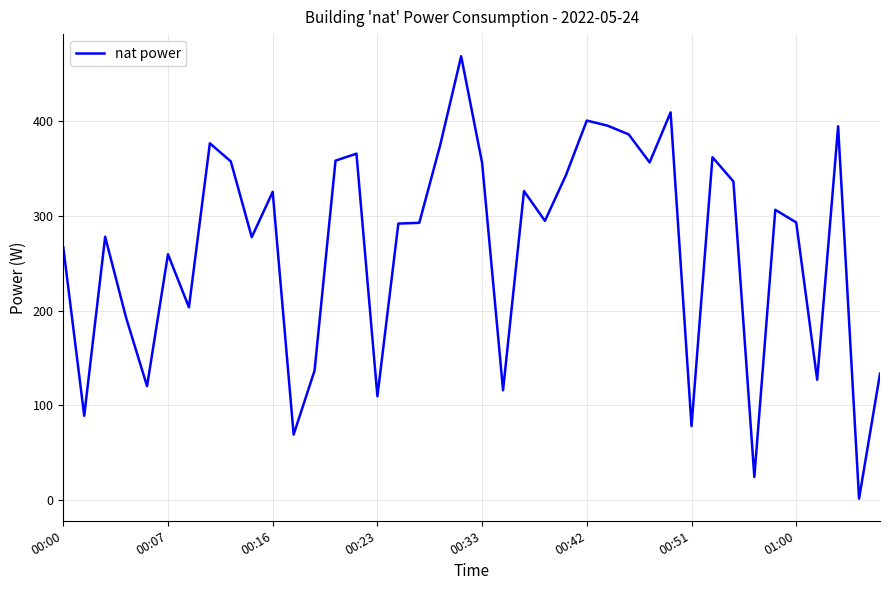

What is the difference between the maximum and minimum values?

467.0